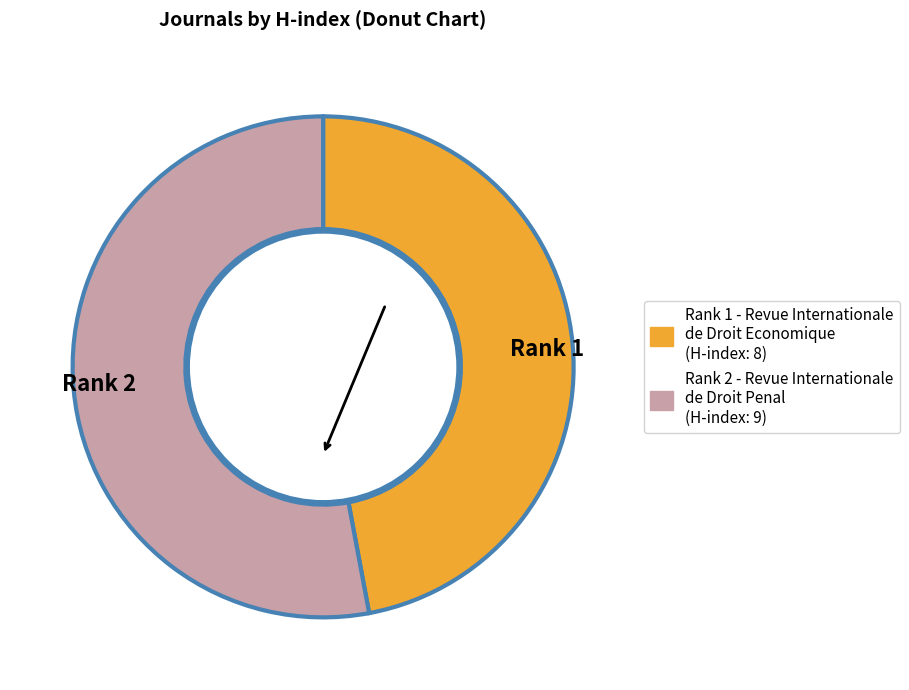

How many segments does this pie chart have?

2